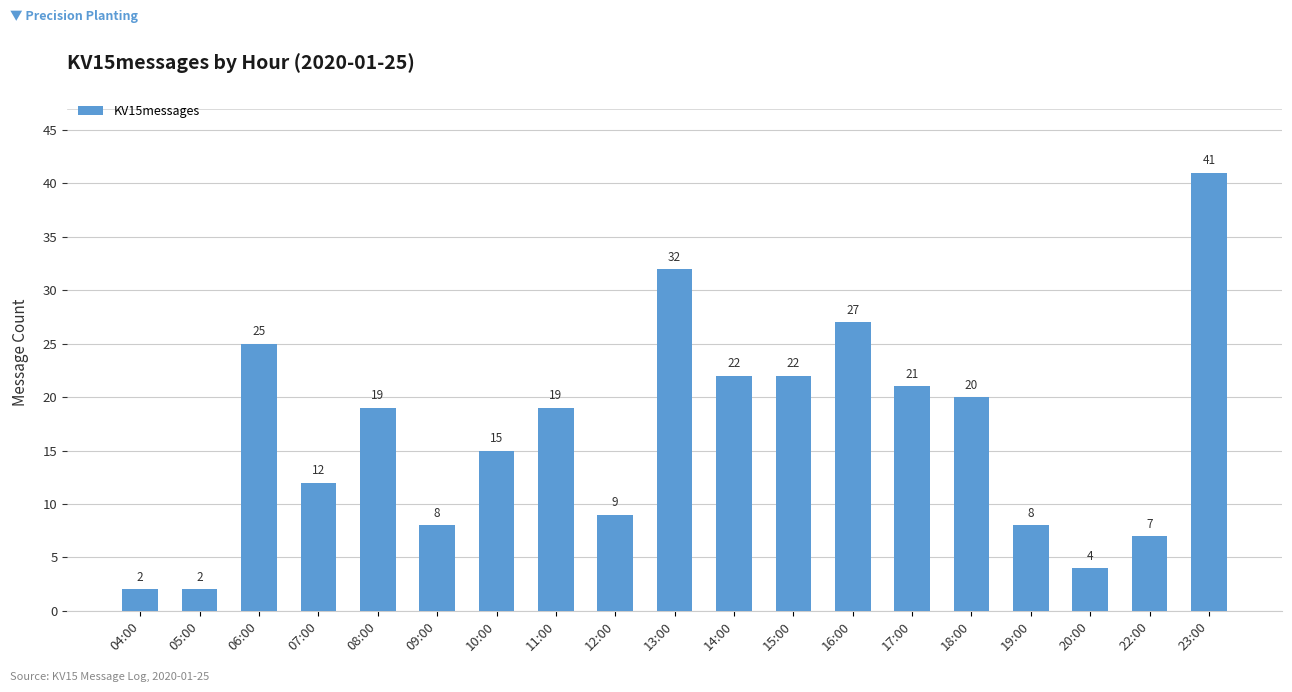

Which has a higher value, 18:00 or 10:00?

18:00